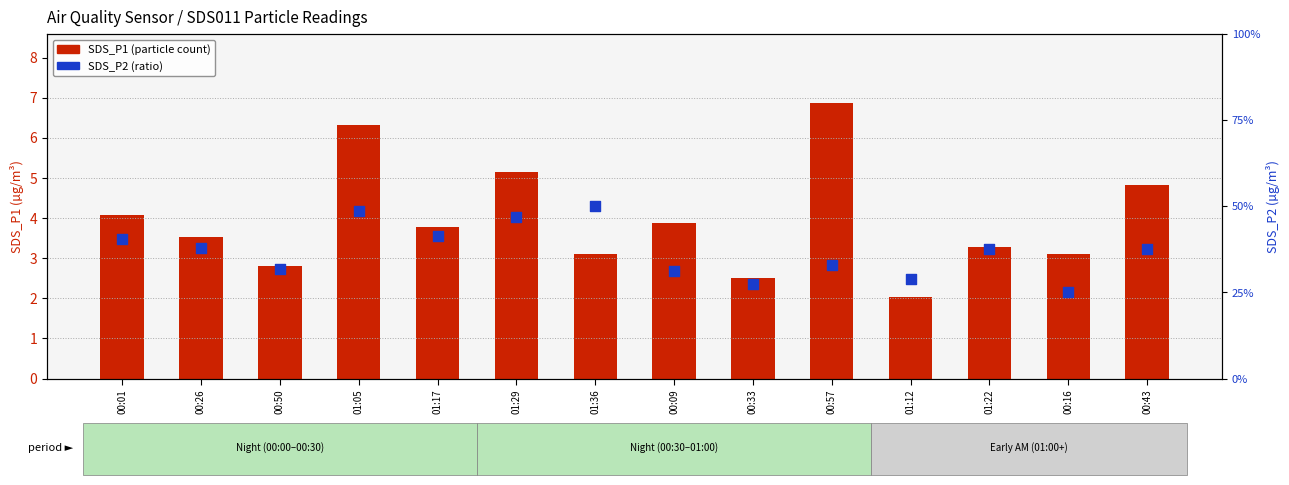

Which series contains the highest Y value?

SDS_P1 (particle count)